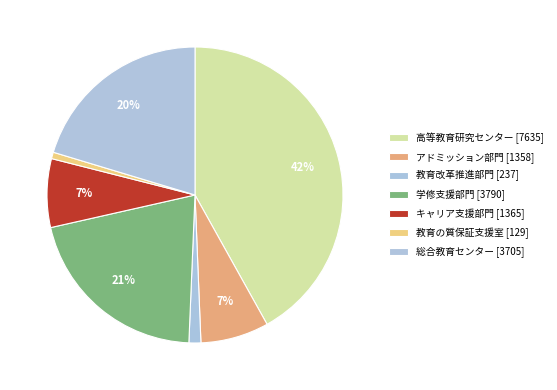

Is キャリア支援部門 the majority of the pie?

No